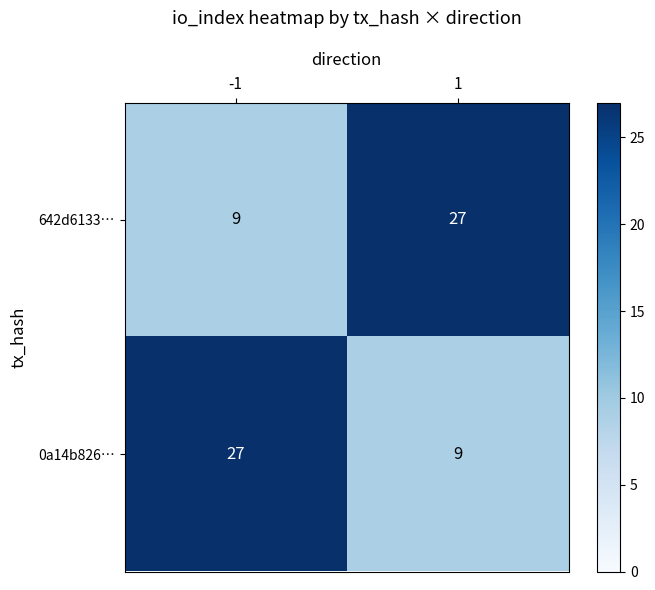

What value does the 0a14b826… series have at 1?

9